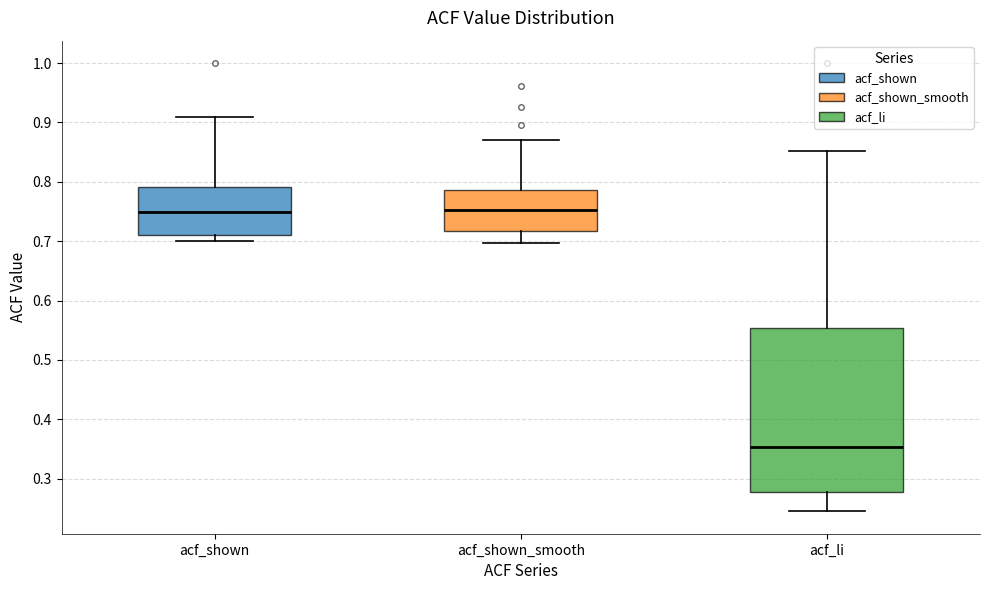

Reading left to right, transcribe this box plot: for each box, give where its median line is, the range the box spans, and where its two whiskers end, as read against the y-axis. The values are not printed on the chart, so give them approximately, as read against the axis.

acf_shown: median 0.75, box 0.71 to 0.79, whiskers 0.70 to 0.91
acf_shown_smooth: median 0.75, box 0.72 to 0.79, whiskers 0.70 to 0.87
acf_li: median 0.35, box 0.28 to 0.55, whiskers 0.25 to 0.85